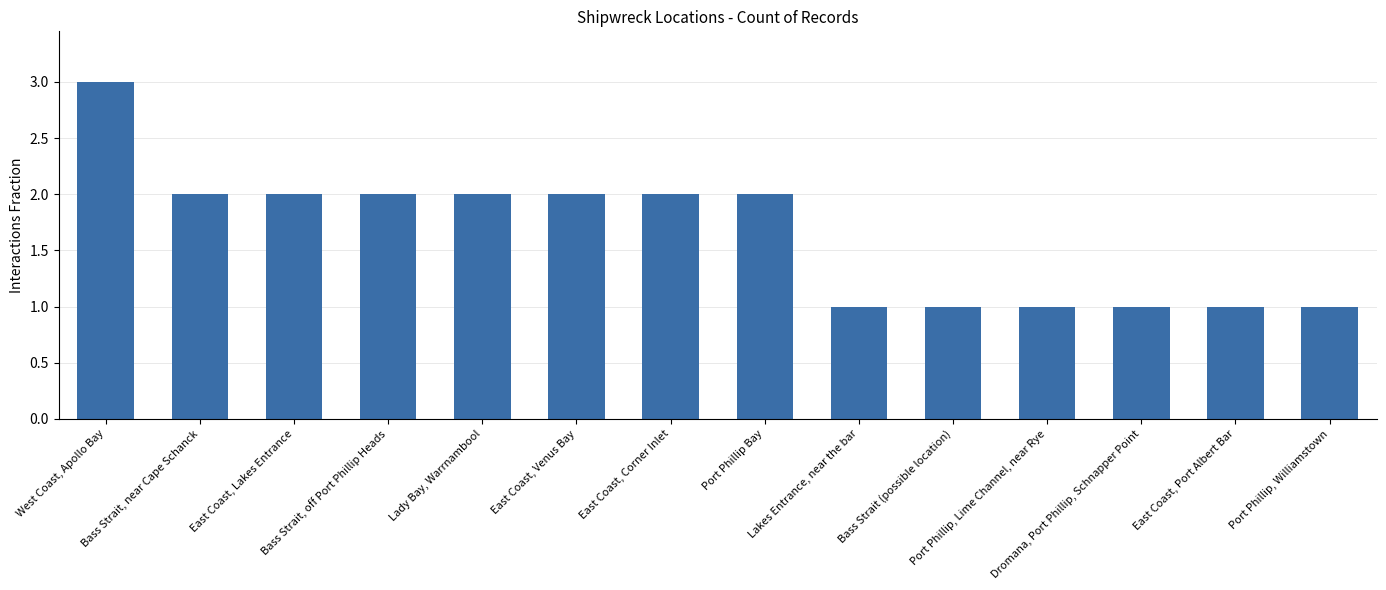

Where does the data first go above 2?

West Coast, Apollo Bay